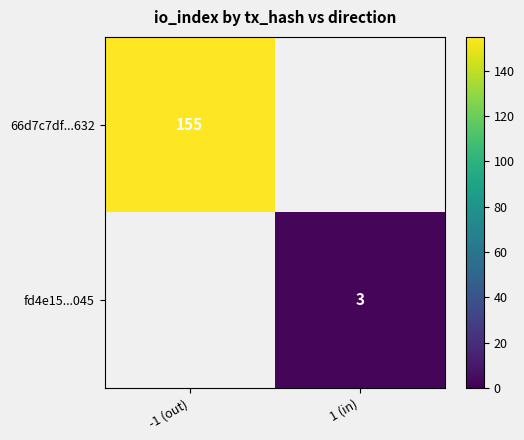

True or false: 66d7c7df...632 has a value of 106 at -1 (out).

False